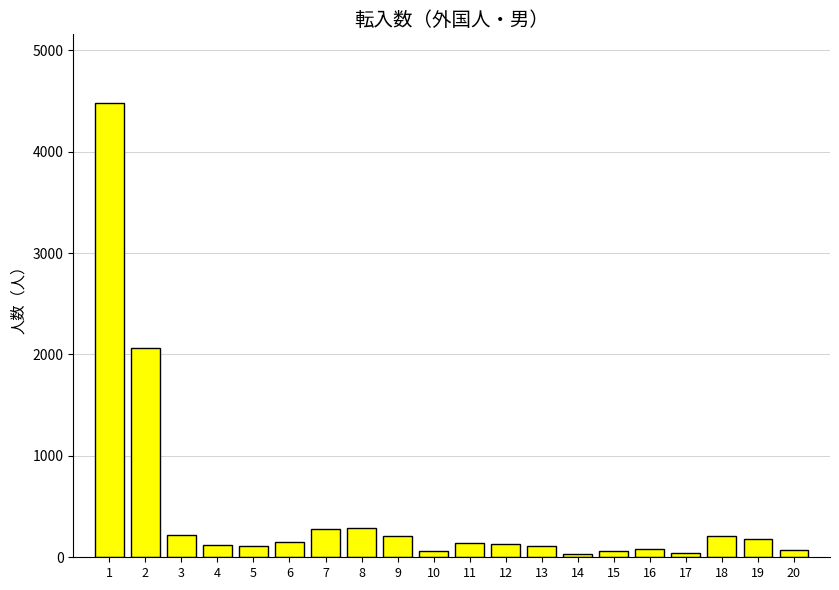

What is the value of the 7th bar from the left?

281